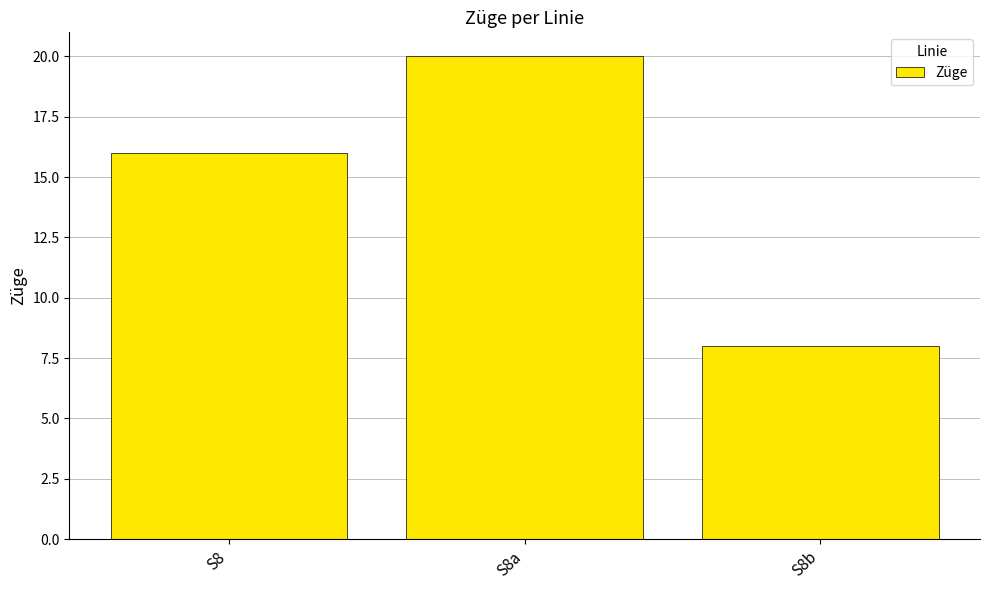

What is the label of the 1st bar from the left?

S8